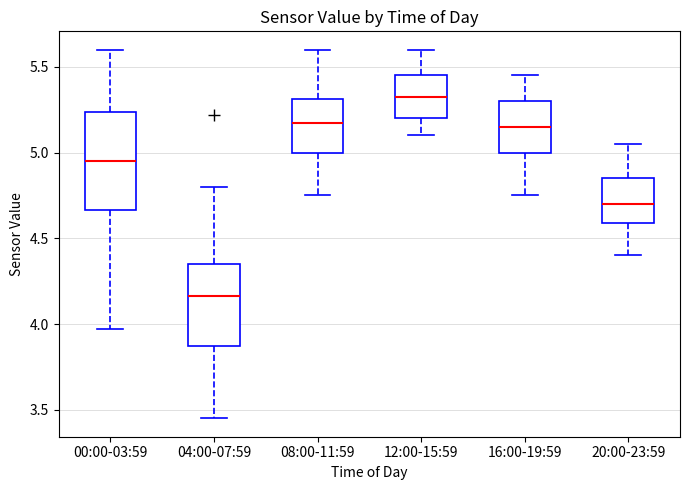

Reading left to right, transcribe this box plot: for each box, give where its median line is, the range the box spans, and where its two whiskers end, as read against the y-axis. The values are not printed on the chart, so give them approximately, as read against the axis.

00:00-03:59: median 4.95, box 4.65 to 5.25, whiskers 3.95 to 5.60
04:00-07:59: median 4.15, box 3.85 to 4.35, whiskers 3.45 to 4.80
08:00-11:59: median 5.20, box 5.00 to 5.30, whiskers 4.75 to 5.60
12:00-15:59: median 5.35, box 5.20 to 5.45, whiskers 5.10 to 5.60
16:00-19:59: median 5.15, box 5.00 to 5.30, whiskers 4.75 to 5.45
20:00-23:59: median 4.70, box 4.60 to 4.85, whiskers 4.40 to 5.05